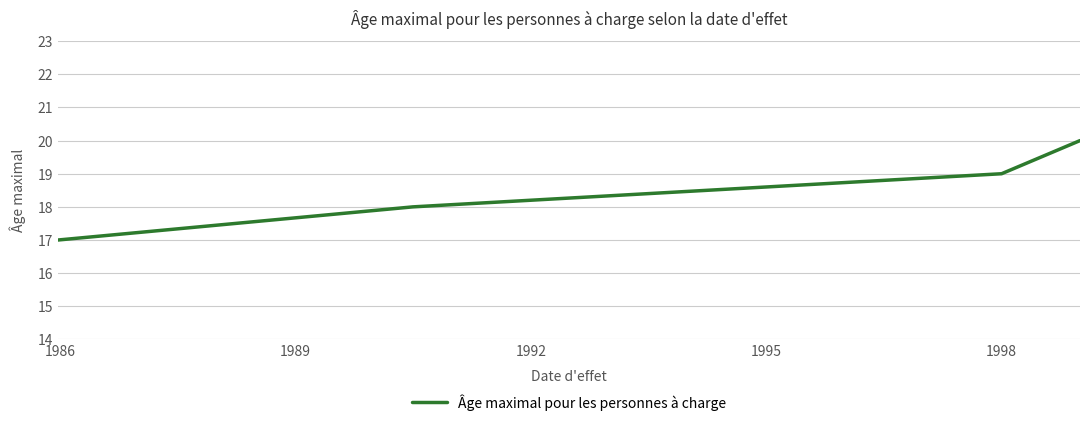

How many lines are shown in the chart?

1